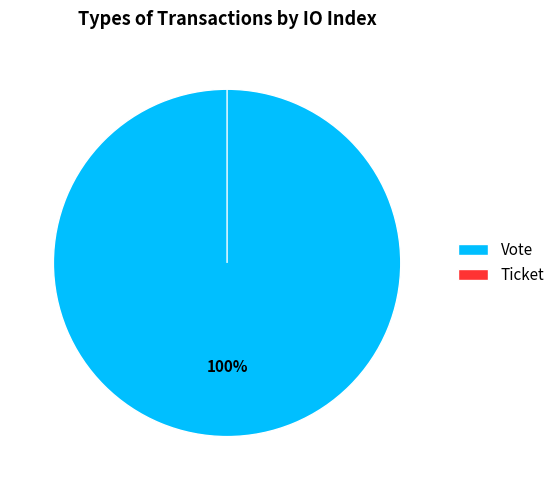

Which slice is the largest?

Vote